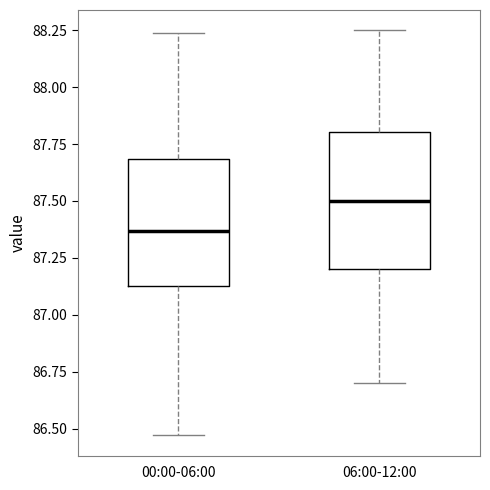

Which box has the lowest median line?

00:00-06:00